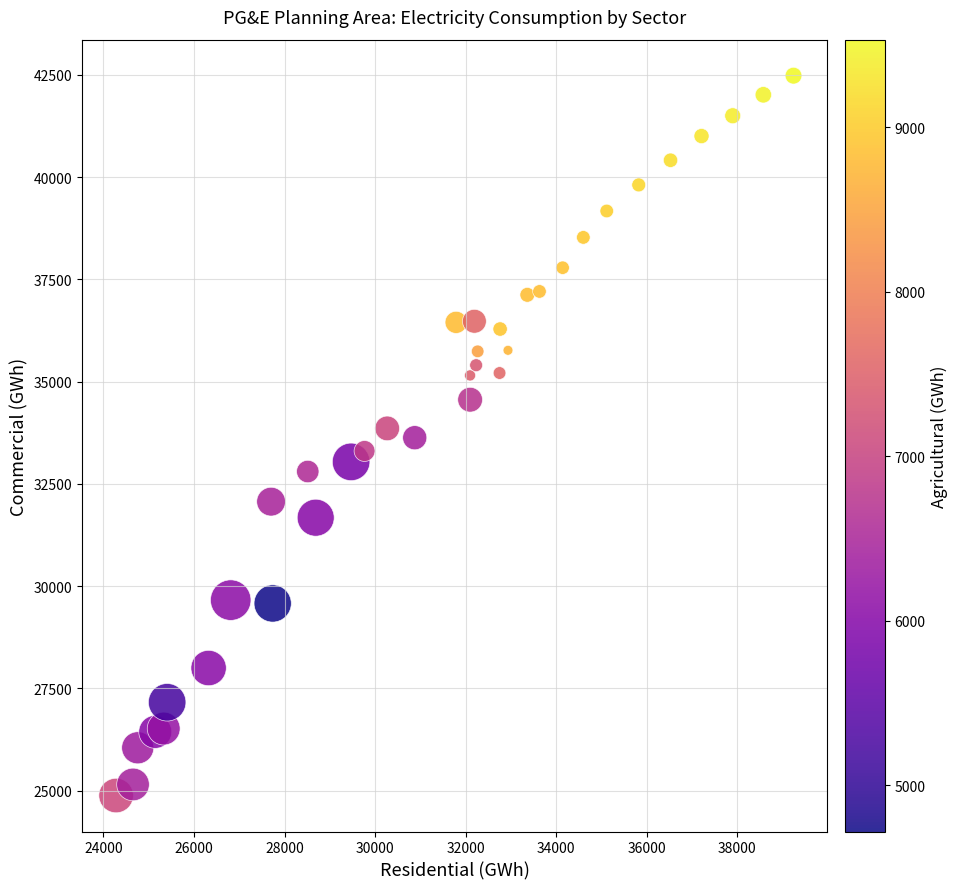

What is the range of X values (max minus min)?

14965.3